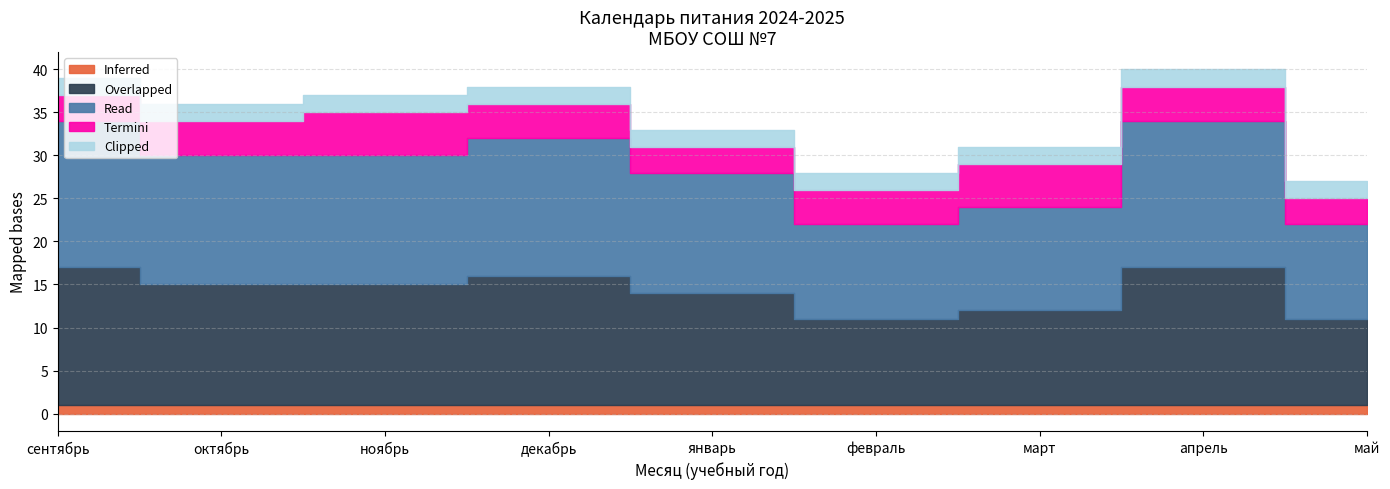

What is the maximum value for Termini?

5